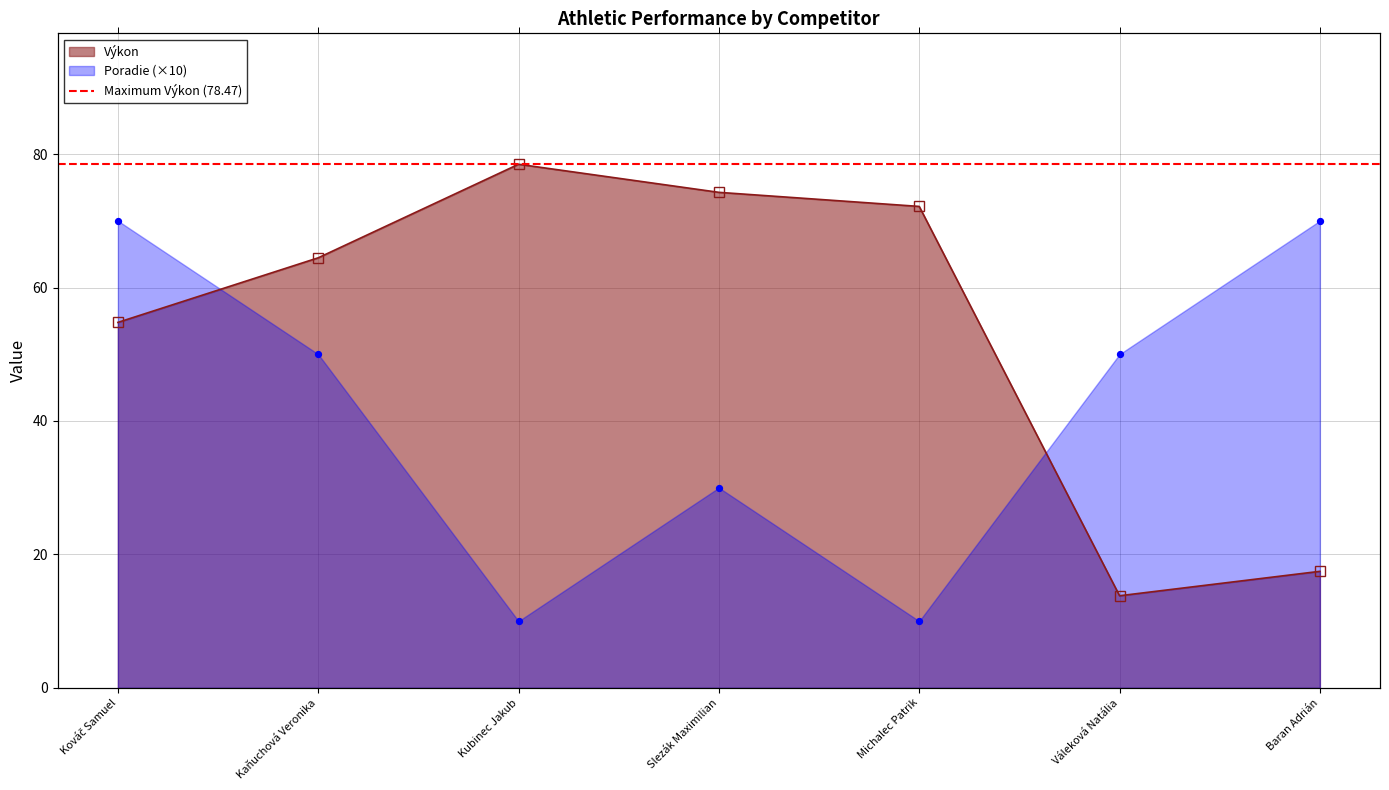

At which category is the sum across all series the highest?

Kováč Samuel